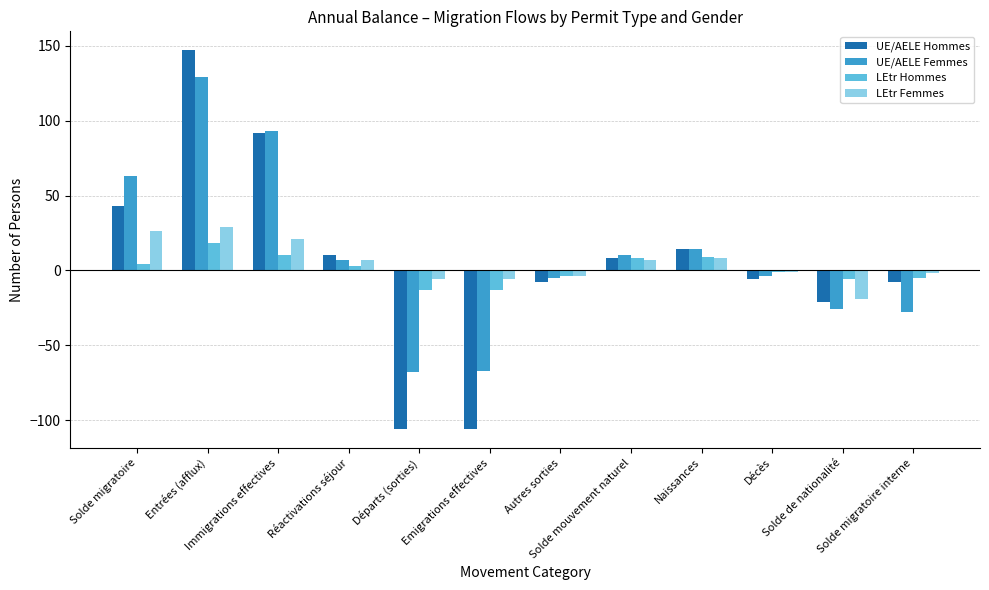

What is the sum of all LEtr Hommes values?

10